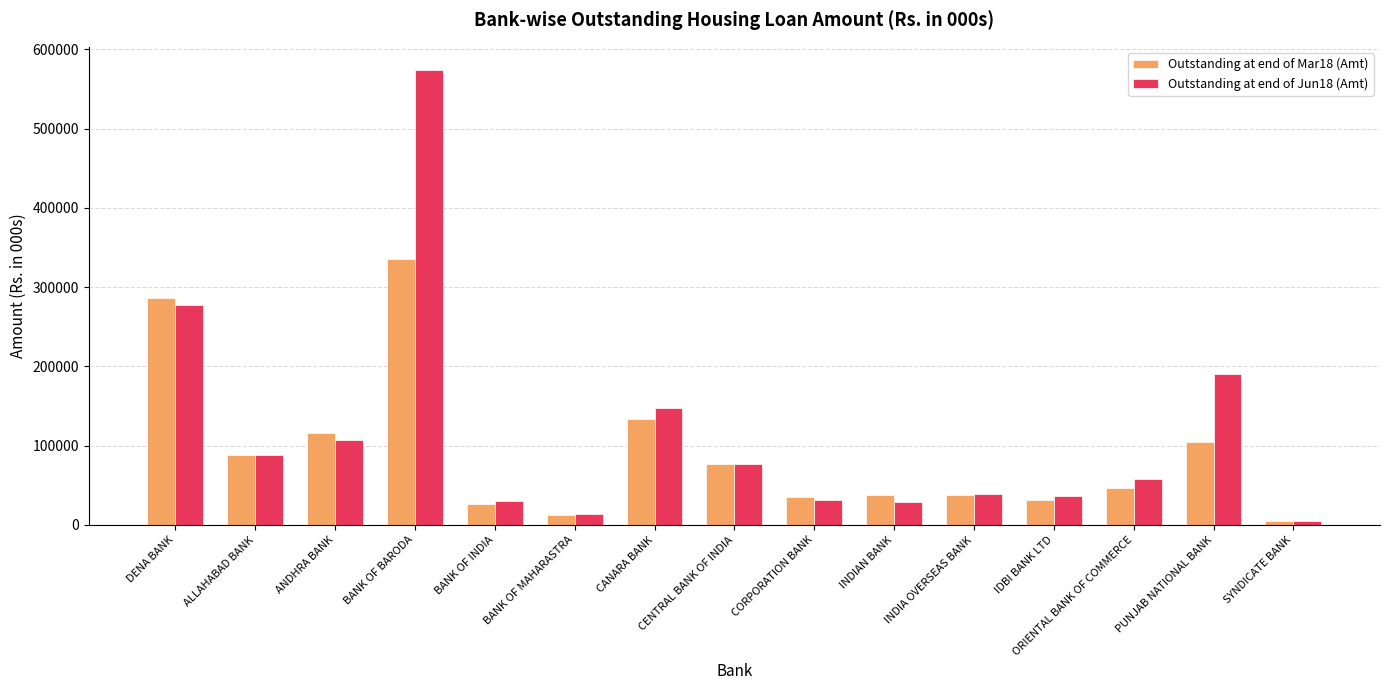

The Outstanding at end of Jun18 (Amt) series shows 31800 at CORPORATION BANK. True or false?

True